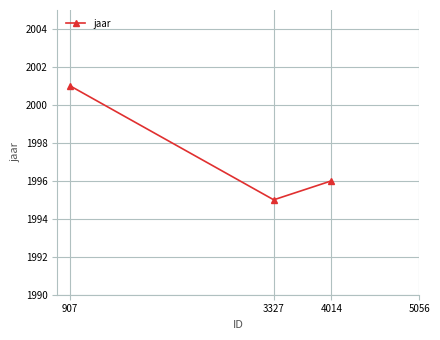

How many data points does each series have?

4